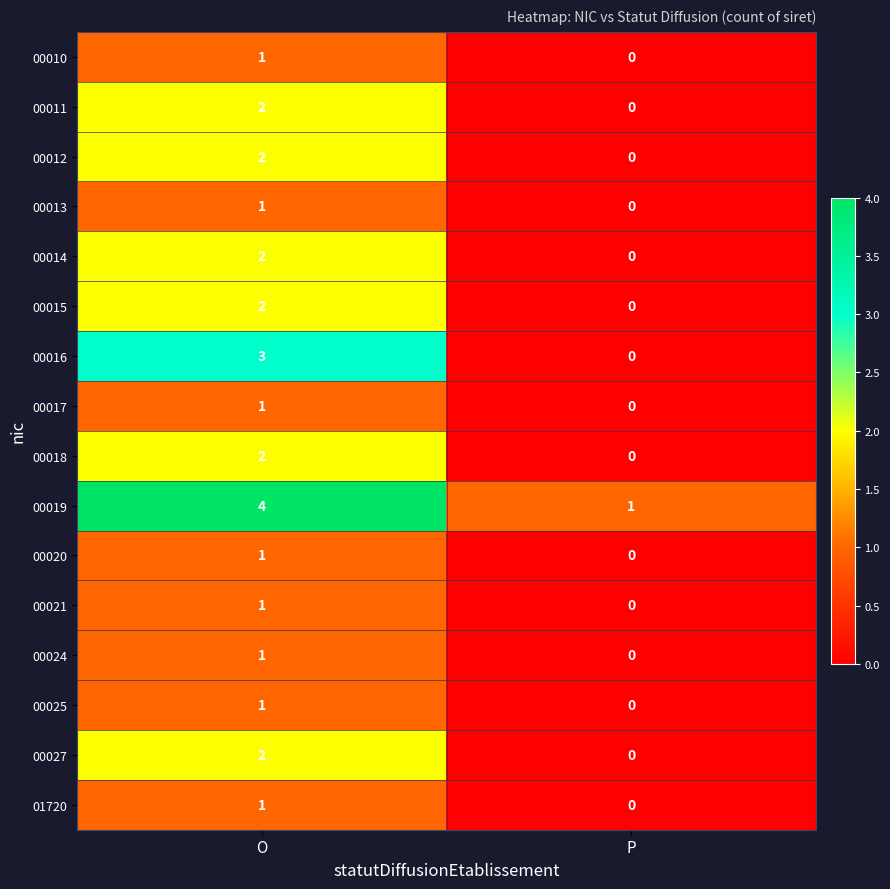

How many data points does each series have?

2